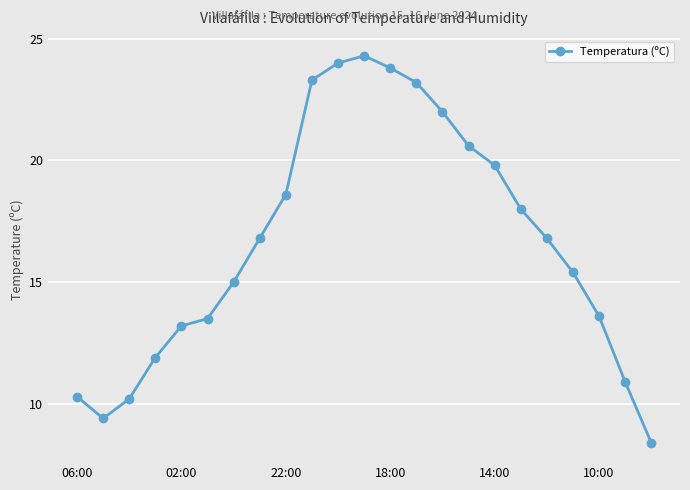

What is the average value?

16.7